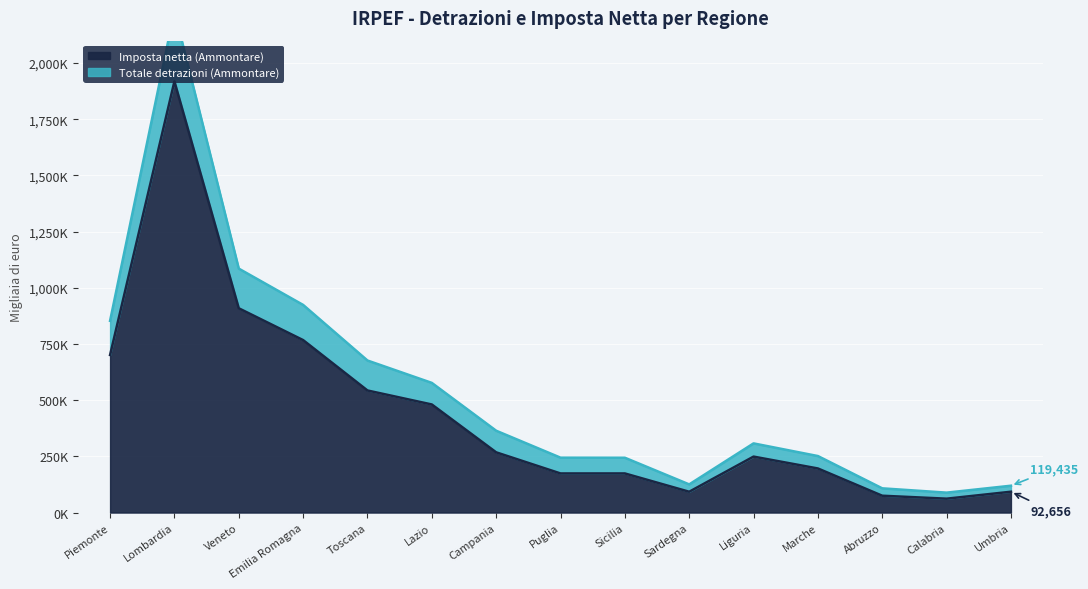

True or false: Totale detrazioni (Ammontare) has a value of 119435 at Umbria.

True